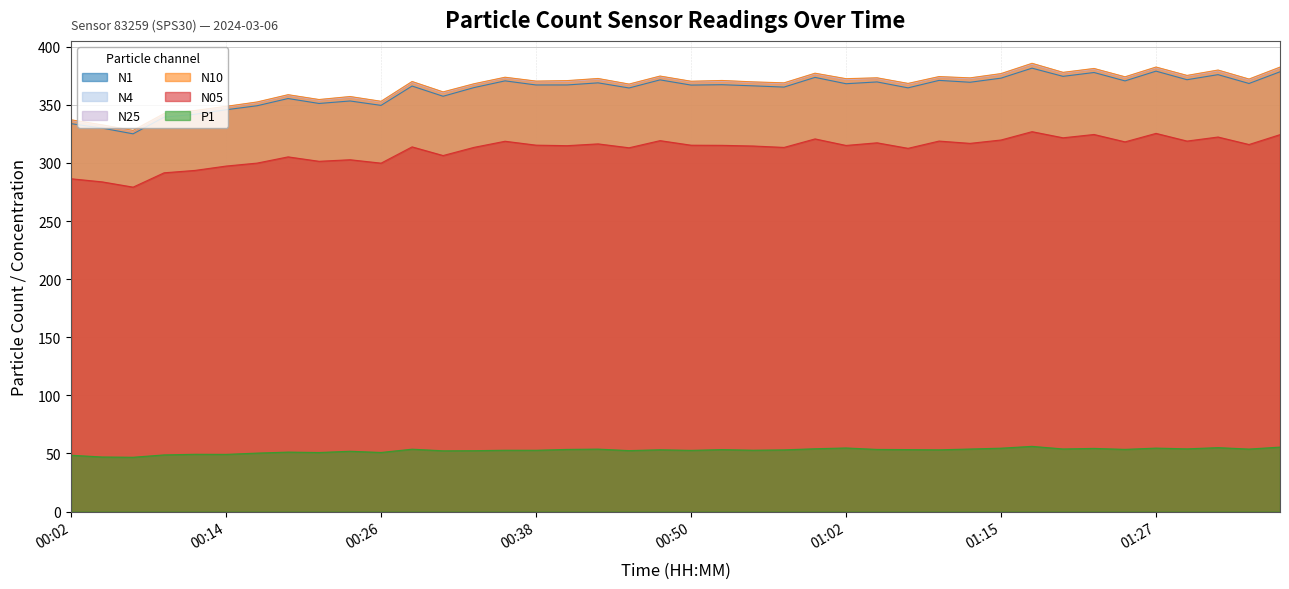

What position from the right is 01:29?

4